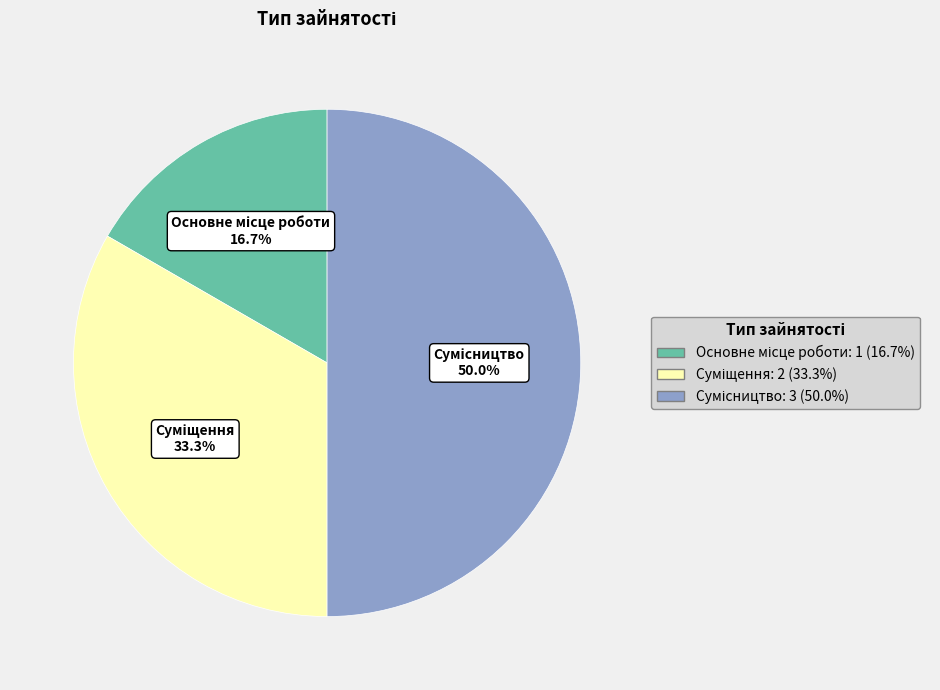

How many segments does this pie chart have?

3